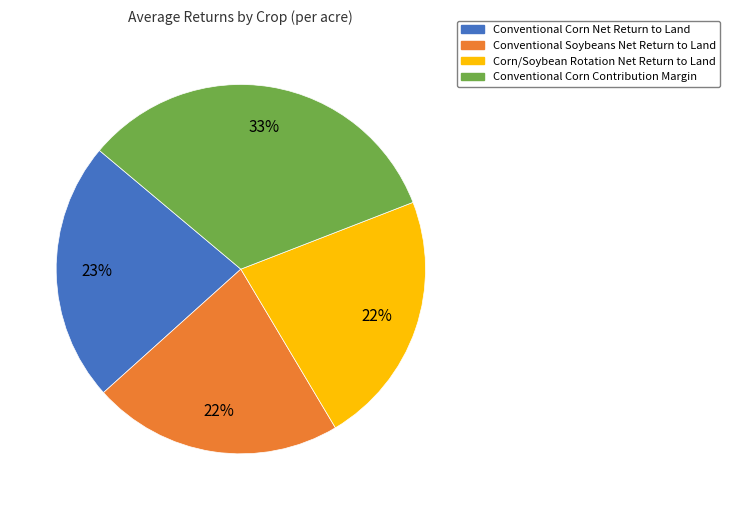

Which slice is the largest?

Conventional Corn Contribution Margin